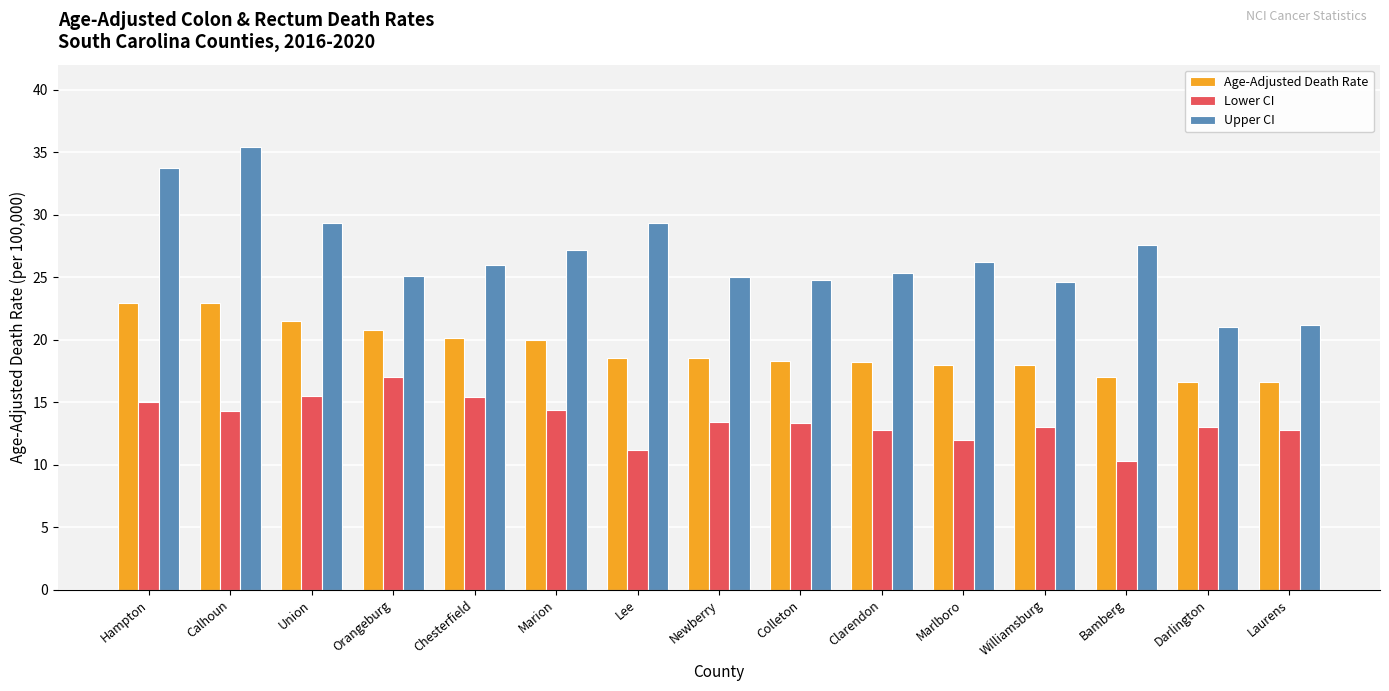

Does the chart contain any negative values?

No